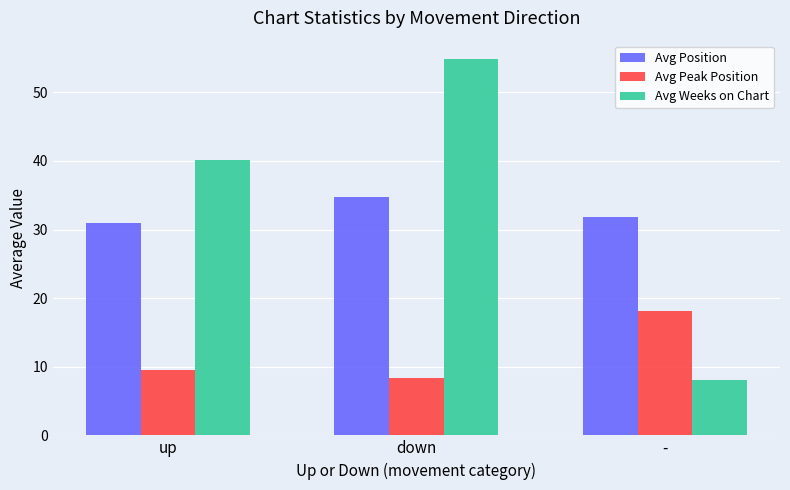

What is the average value of the Avg Position series?

32.5